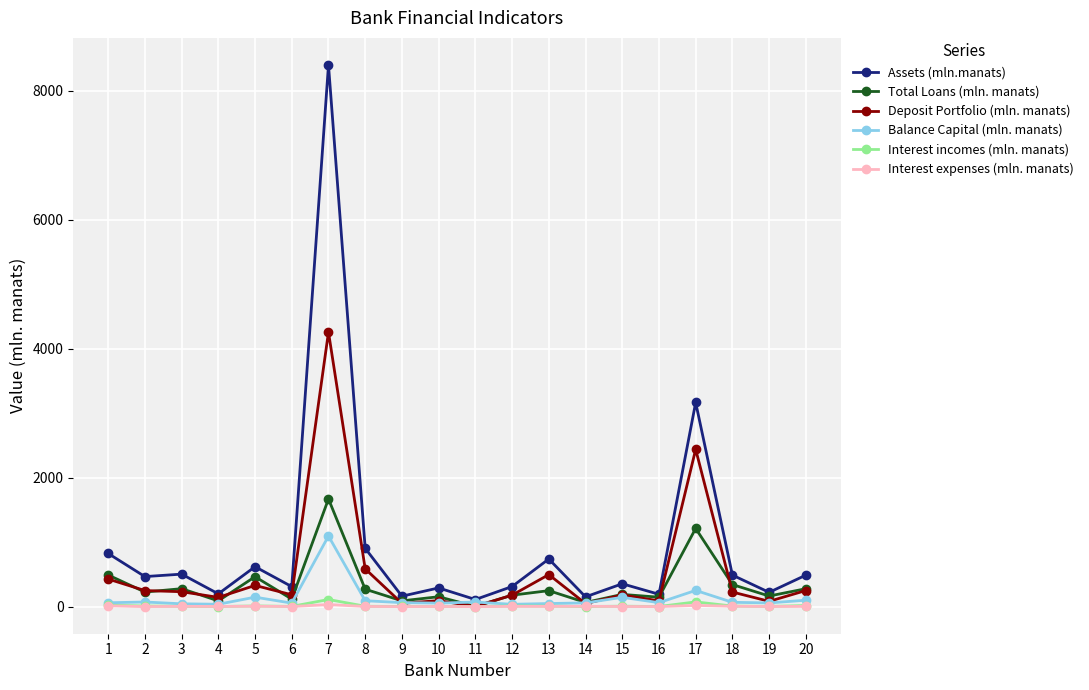

True or false: Interest incomes (mln. manats) has more than 2 points higher than both neighbors.

True